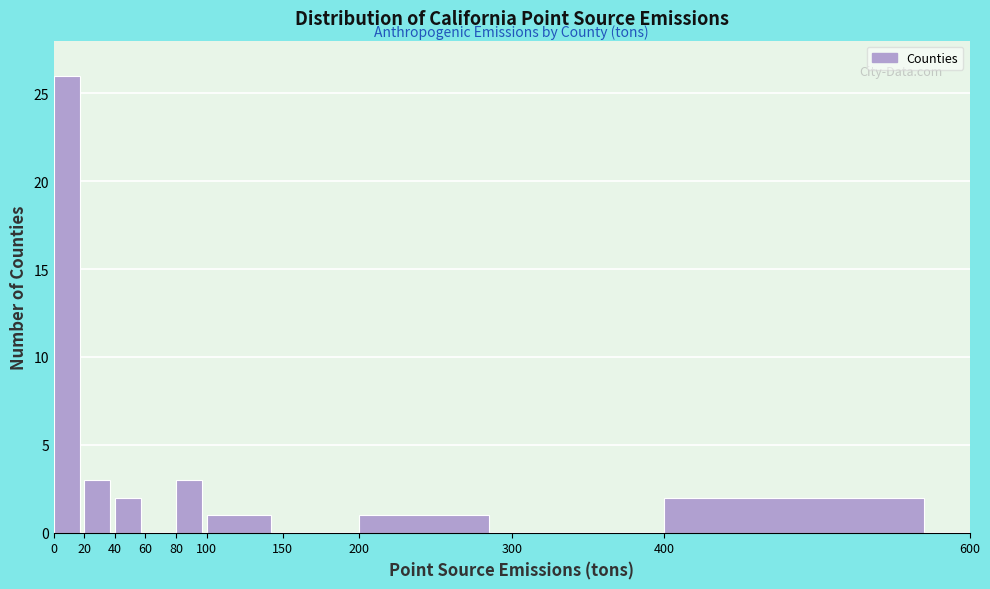

Reading left to right, list every bar in this chart as the range it spans on the x-axis followed by its height. The values are not printed on the chart, so give them approximately, as read against the axis.

0 to 20: 26
20 to 40: 3
40 to 60: 2
60 to 80: 0
80 to 100: 3
100 to 150: 1
150 to 200: 0
200 to 300: 1
300 to 400: 0
400 to 600: 2